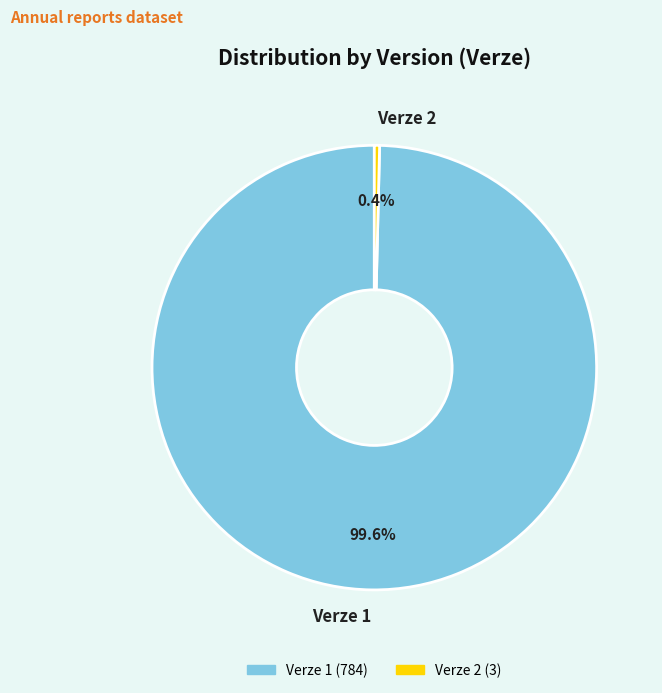

Rank the categories by value from lowest to highest.

Verze 2, Verze 1